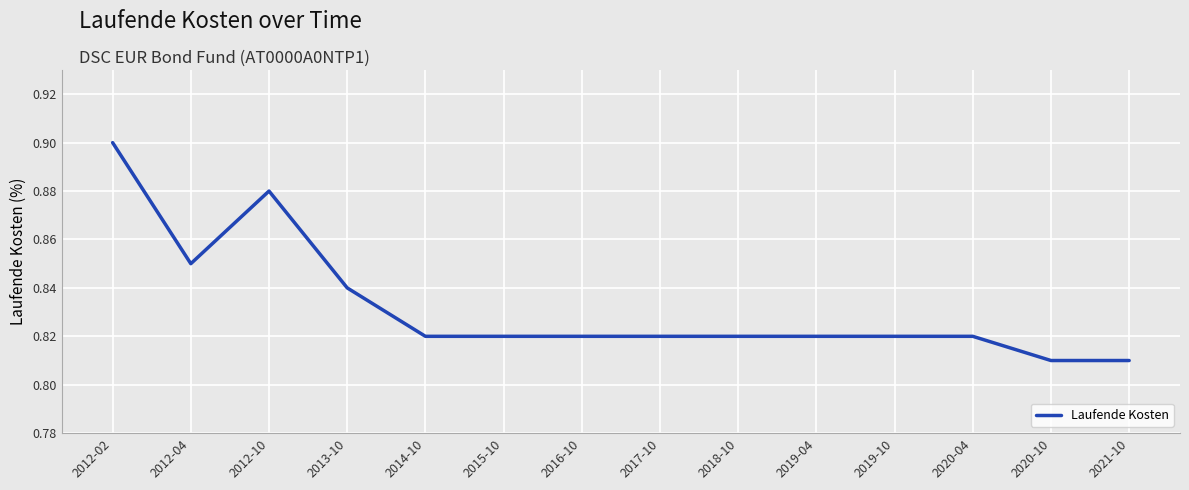

What position from the right is 2020-04?

3